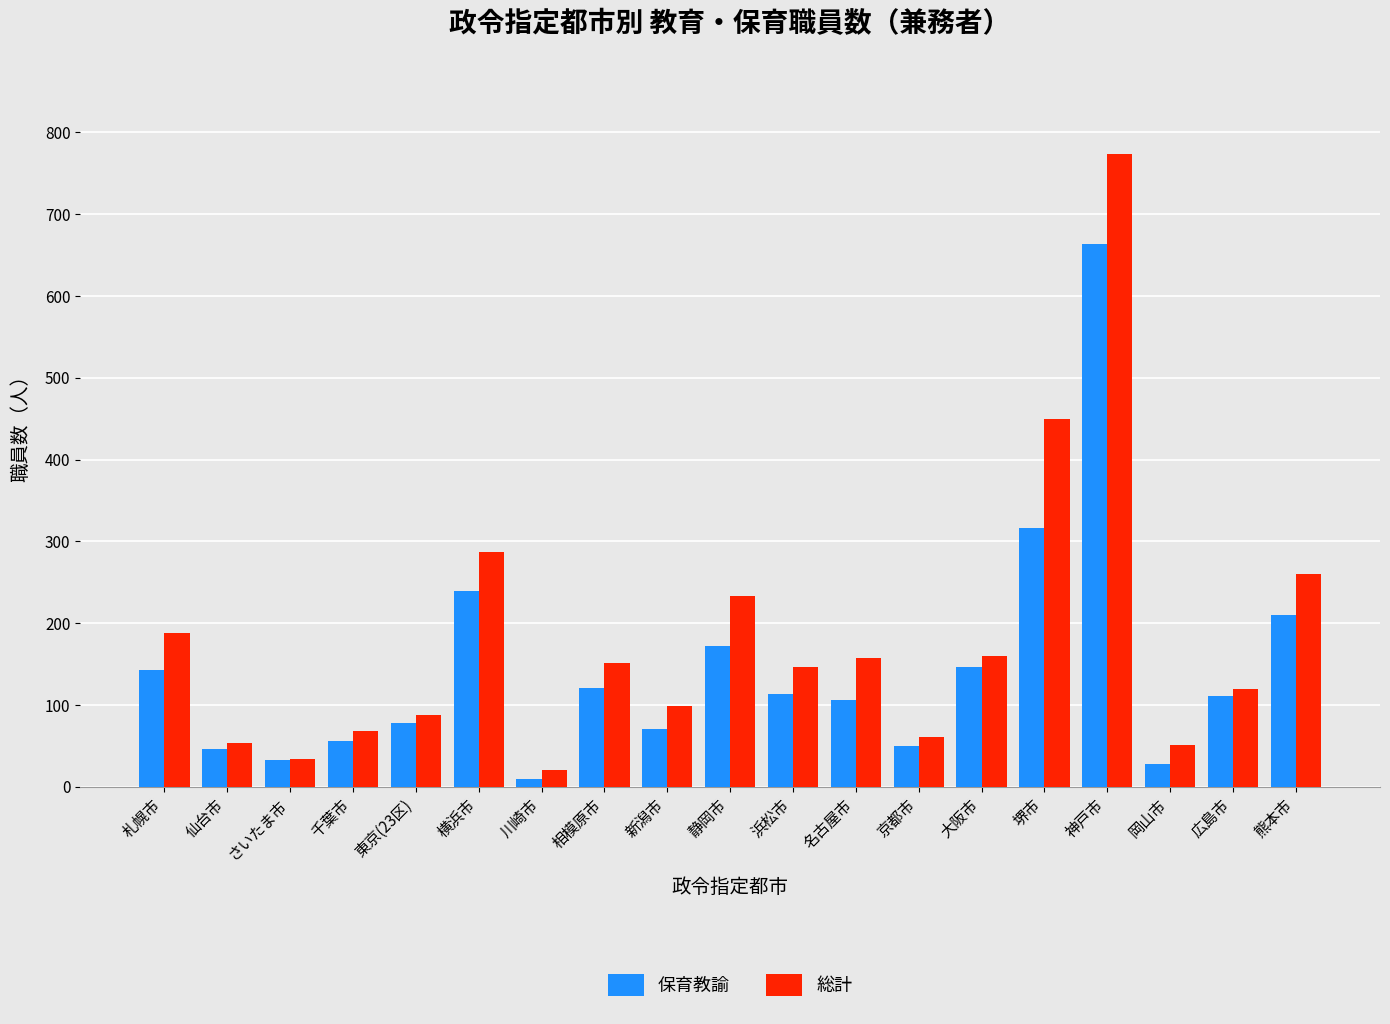

Which category has the highest value in the 総計 series?

神戸市